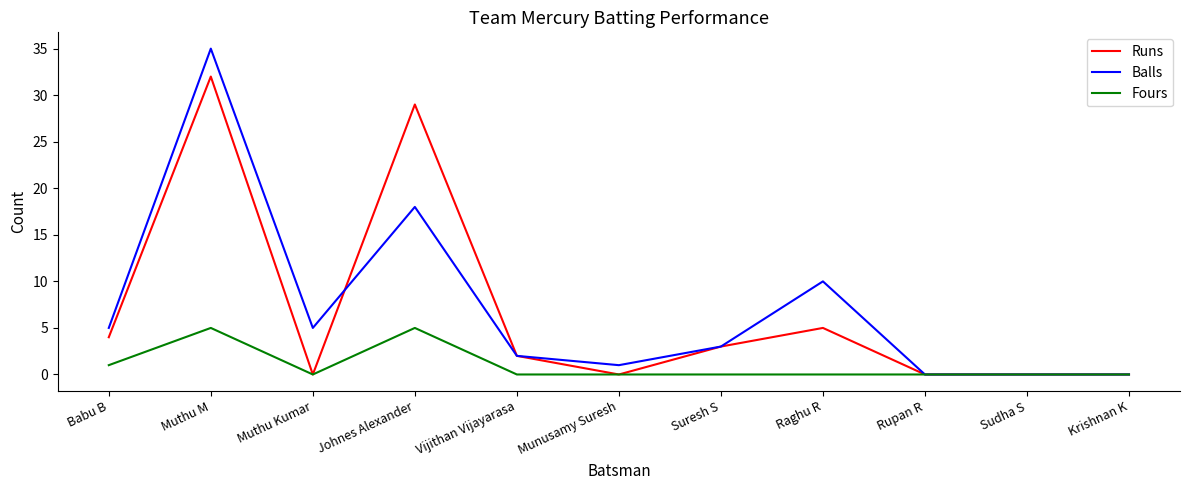

Where is Runs nearest to the value 16?

Raghu R